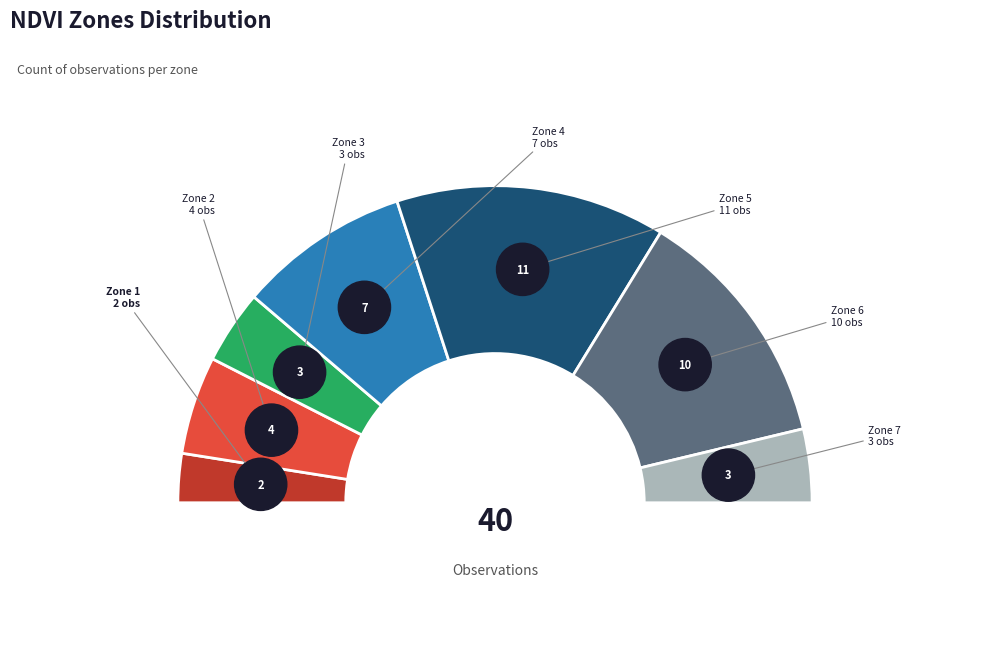

To the nearest percent, what percentage of the pie is Zone 6?

25%